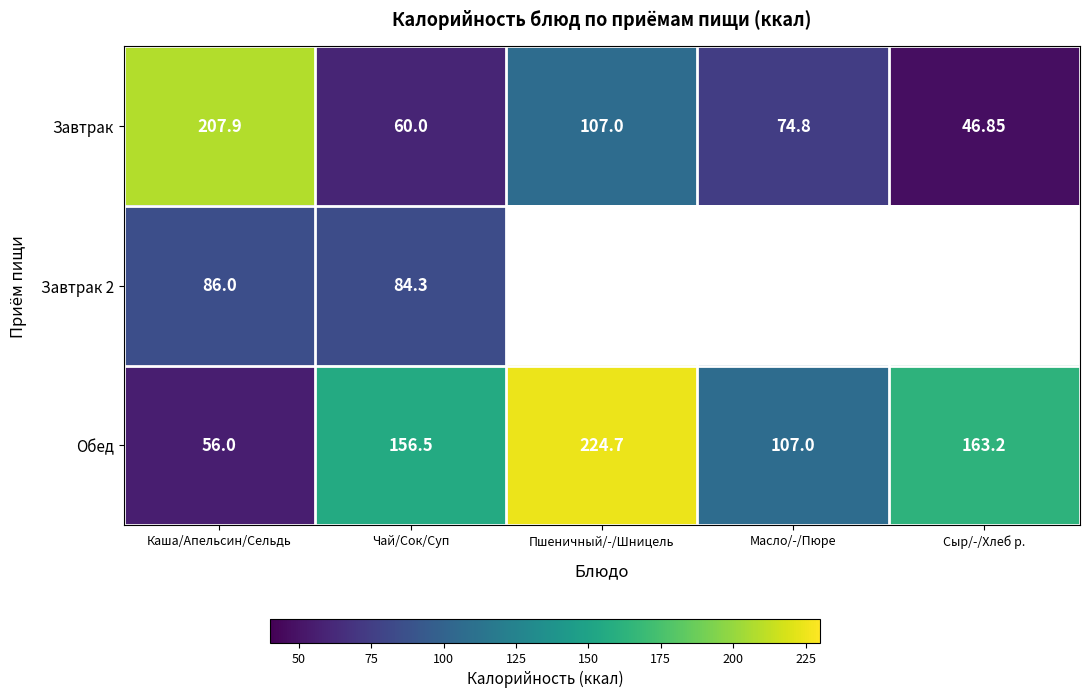

Which category has the highest value across all series?

Пшеничный/-/Шницель